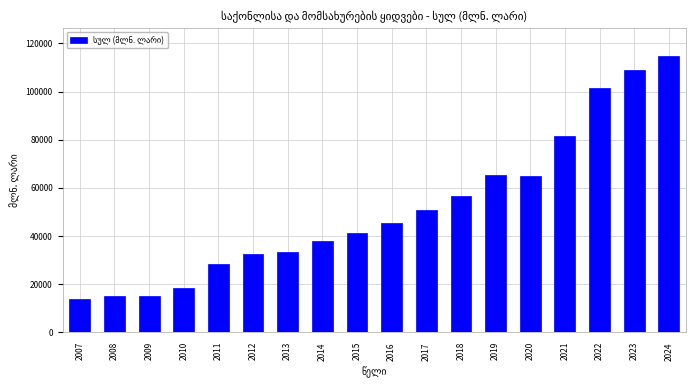

What is the value of the 5th bar from the left?

28502.5